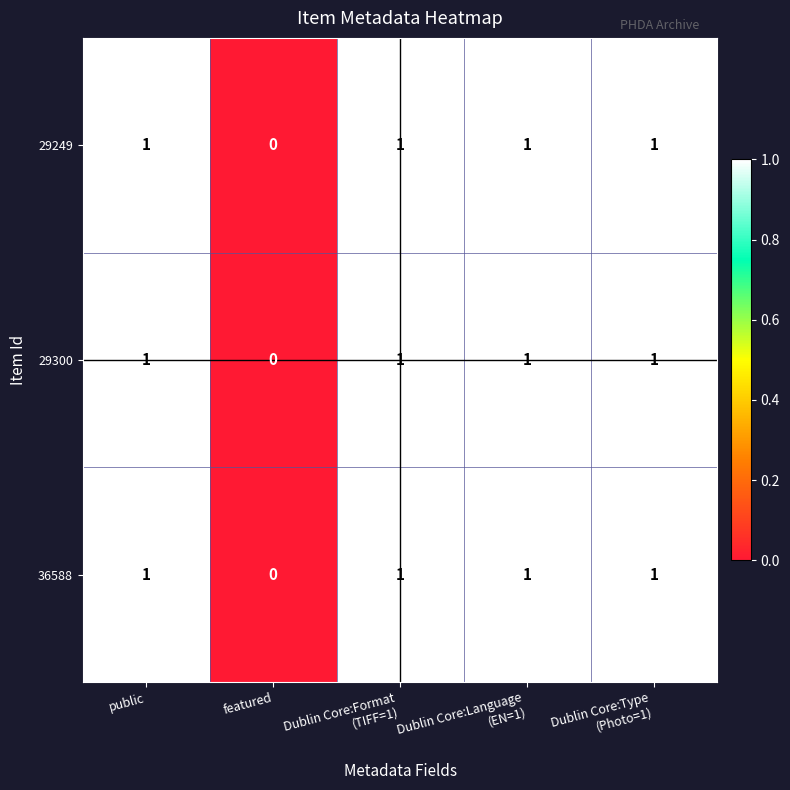

The 36588 series shows 2 at public. True or false?

False